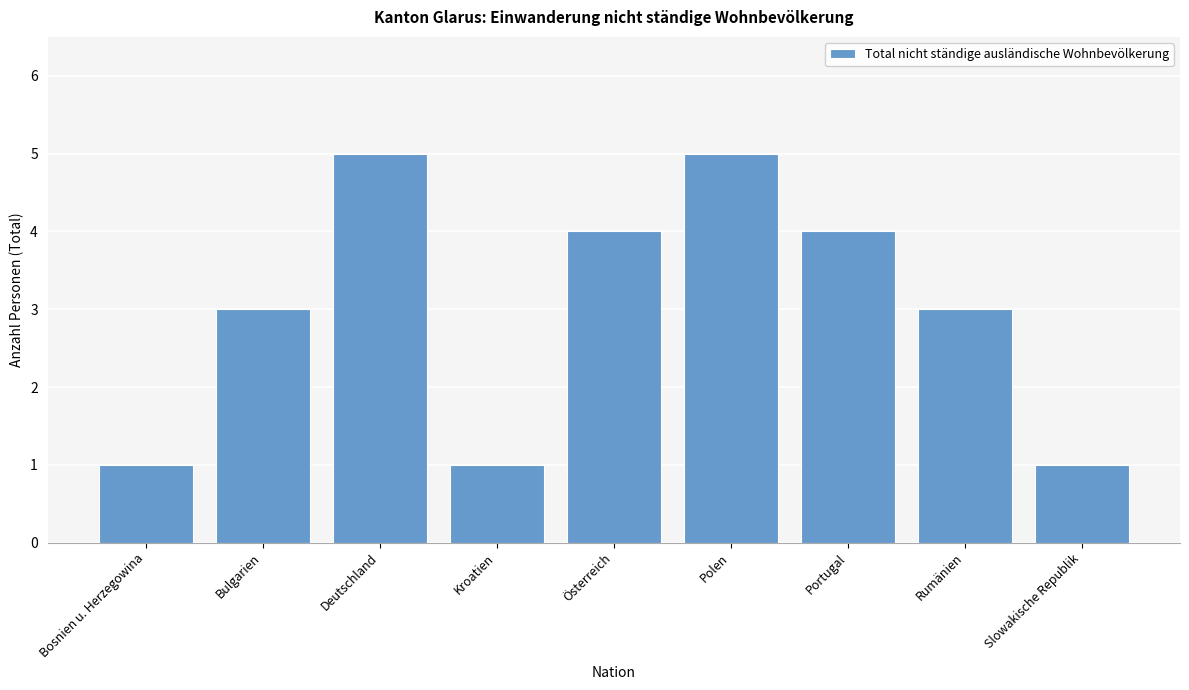

Reading left to right, transcribe all the data shown in this chart.

Bosnien u. Herzegowina=1	Bulgarien=3	Deutschland=5	Kroatien=1	Österreich=4	Polen=5	Portugal=4	Rumänien=3	Slowakische Republik=1